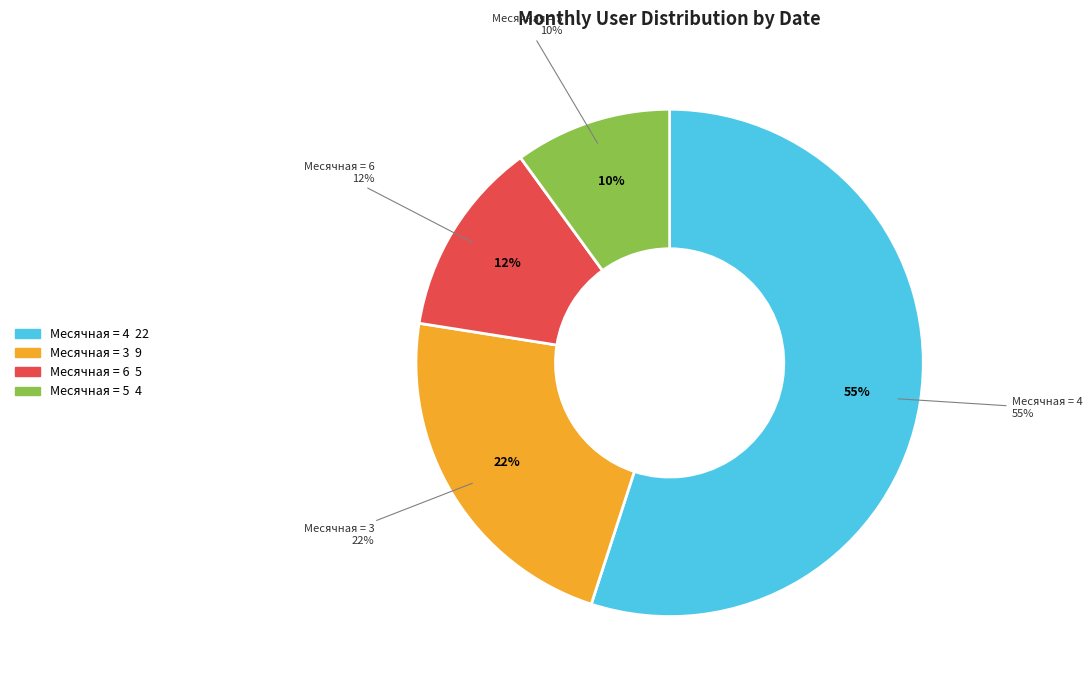

Does 2024-05-06 represent more than half of the total?

No